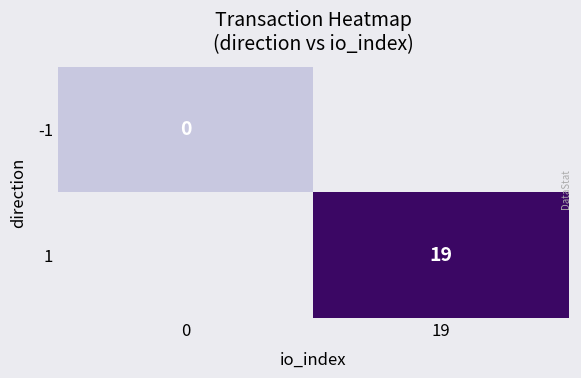

The value of 1 at 19 is 19. True or false?

True